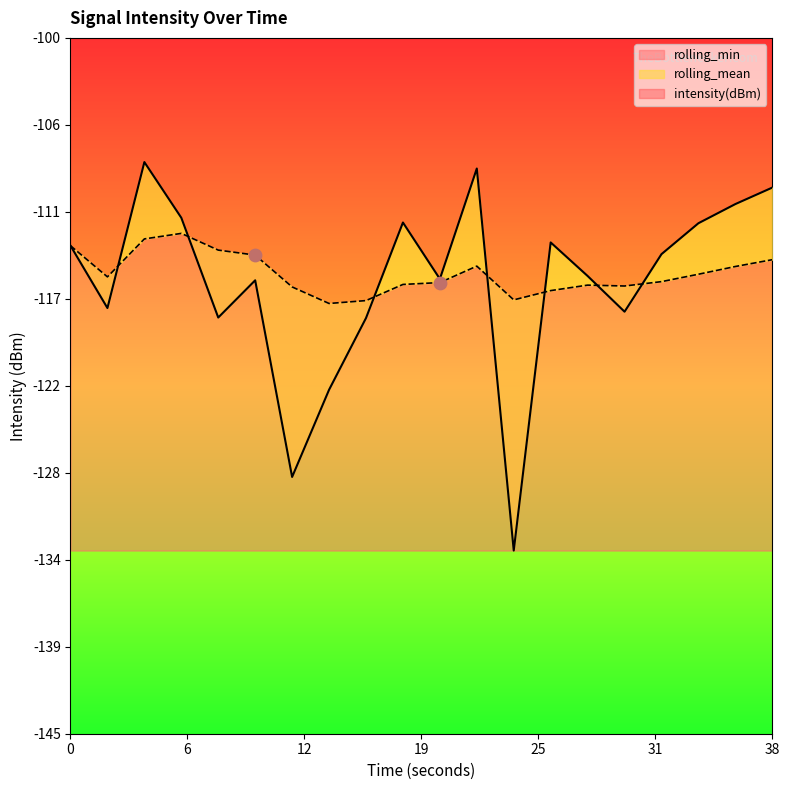

At which category is the sum across all series the highest?

4